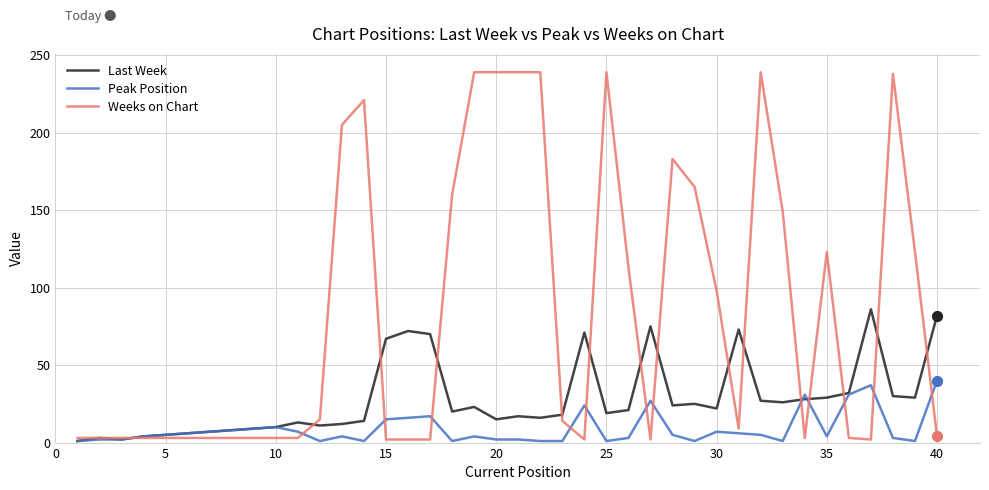

Which series has the largest total across all categories?

Weeks on Chart